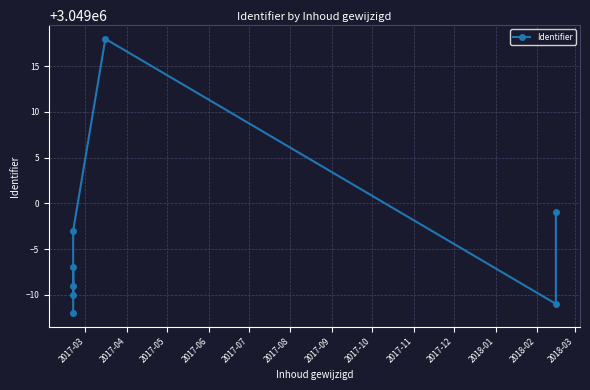

The chart shows a value of 4638558 at 2017-06. True or false?

False